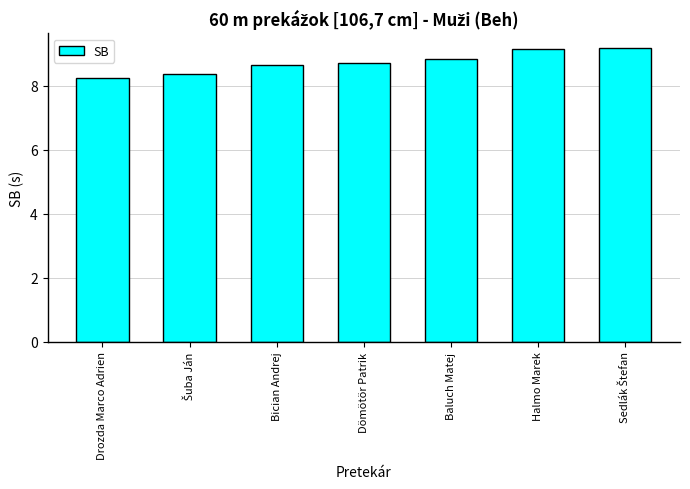

What is the greatest value displayed?

9.2